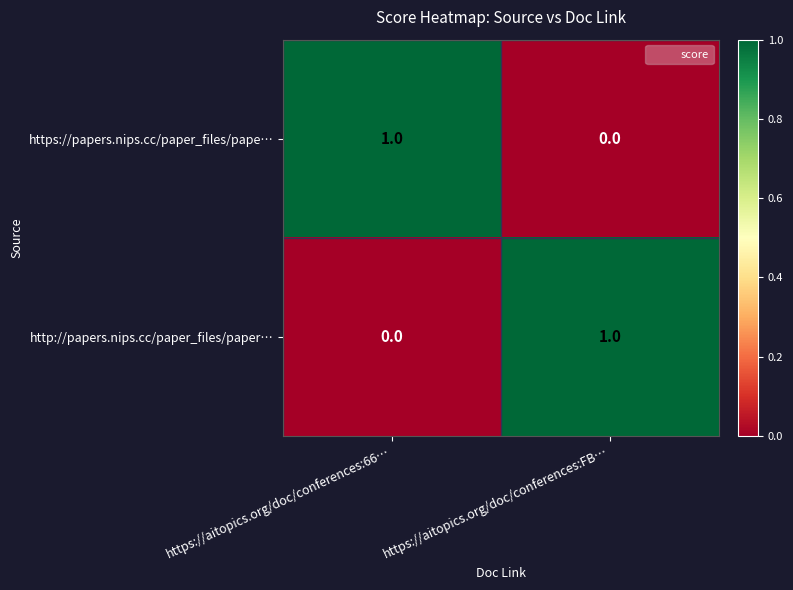

True or false: http://papers.nips.cc/paper_files/paper… has a value of 0 at https://aitopics.org/doc/conferences:66….

True